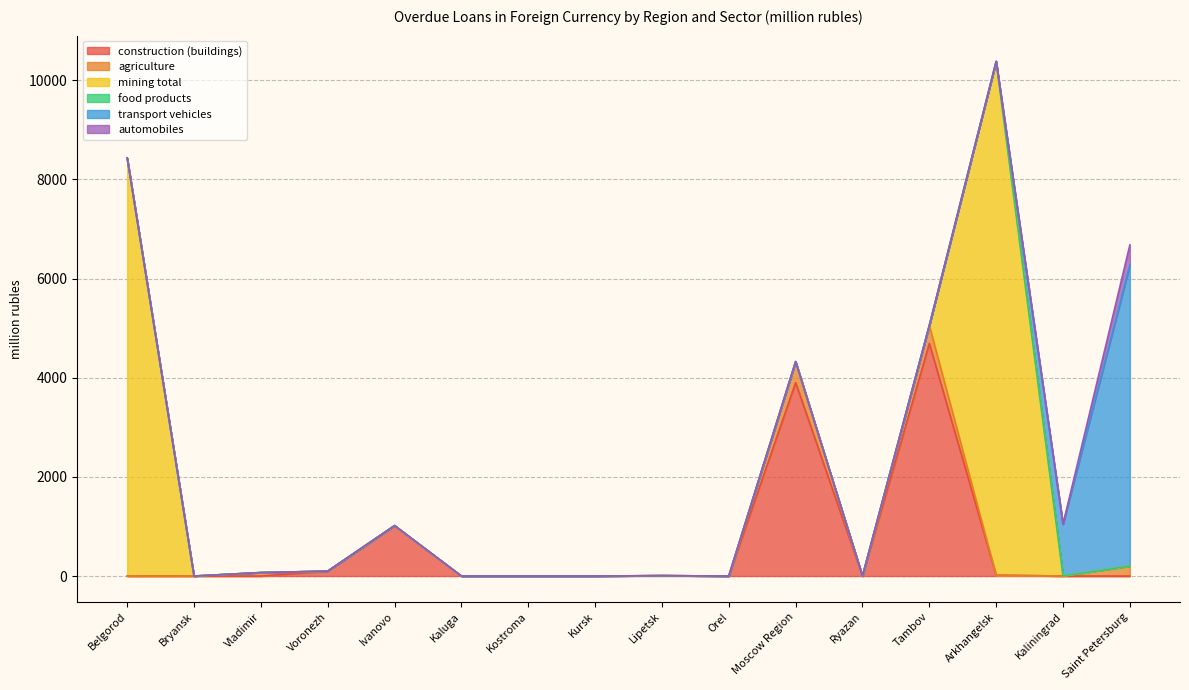

At which category is the sum across all series the highest?

Arkhangelsk